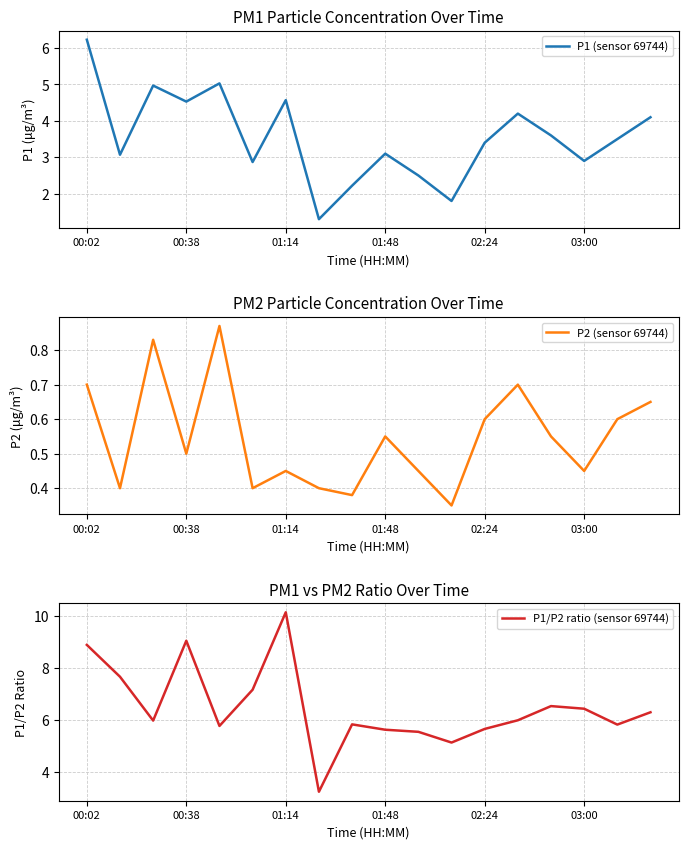

List the series in order of their peak value, lowest first.

P2 (sensor 69744), P1 (sensor 69744), P1/P2 ratio (sensor 69744)